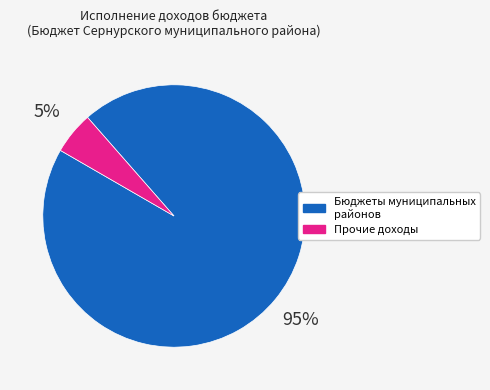

To the nearest percent, what is the average slice percentage?

50%